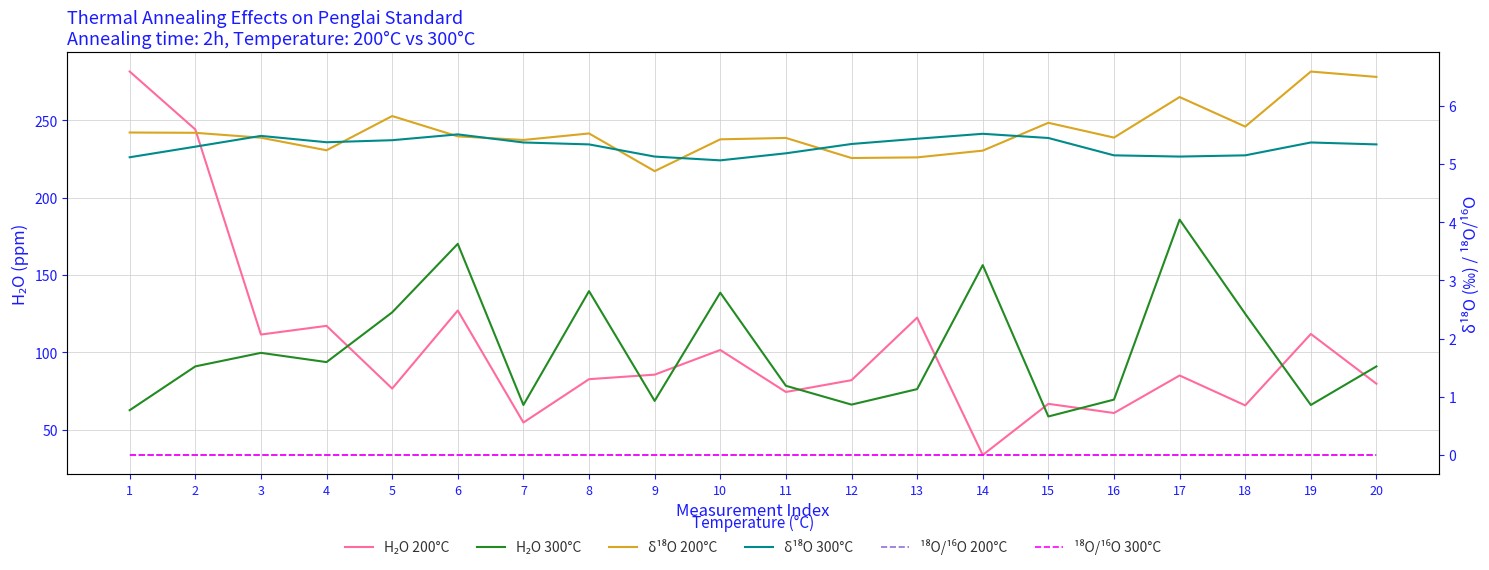

True or false: H₂O 200°C and ¹⁸O/¹⁶O 300°C intersect in this chart.

False